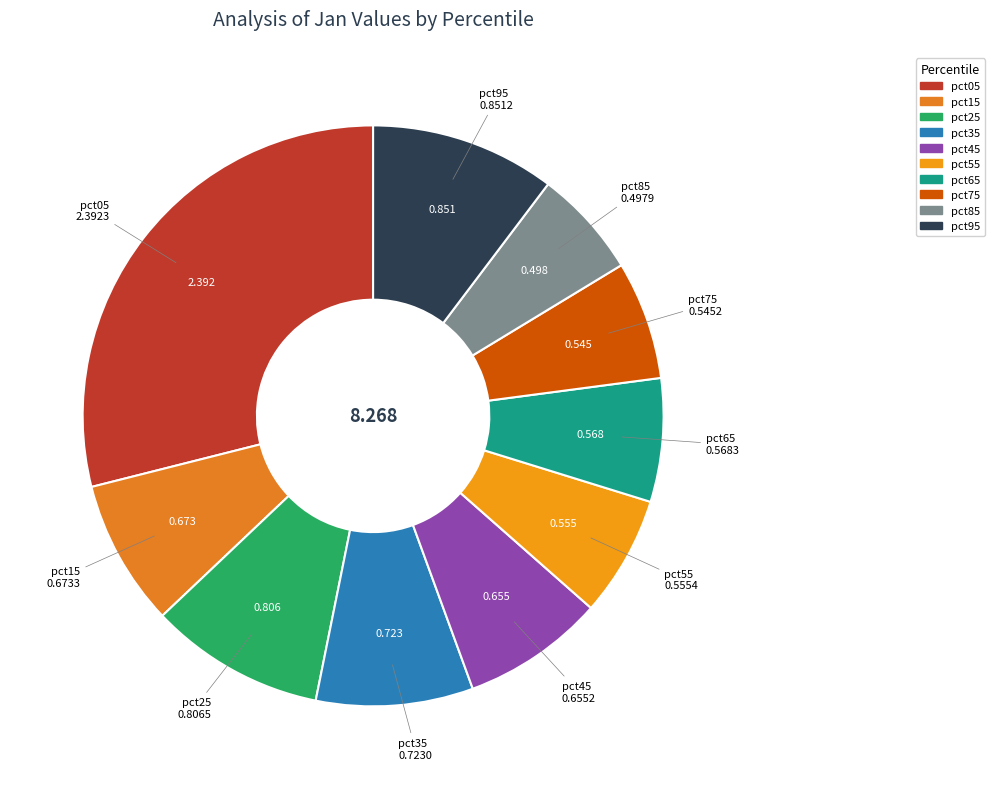

Does pct95 account for over 50% of the chart?

No